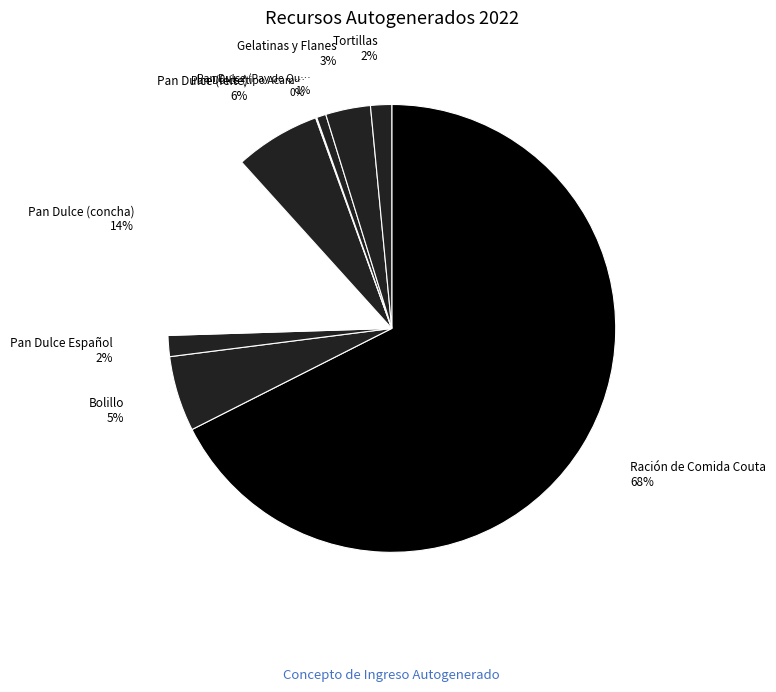

Rank the categories by value from highest to lowest.

Ración de Comida Couta 2022, Pan Dulce (concha) Cuota 2022, Pan Dulce (feite) Cuota 2022, Bolillo Cuota 2022, Gelatinas y Flanes Cuota 2022, Tortillas Cuota 2022, Pan Dulce Español Cuota 2022, Pan Dulce (Pay de Queso) Cuota 2022, Pan Dulce (tipo Acambaro) Cuota 2022